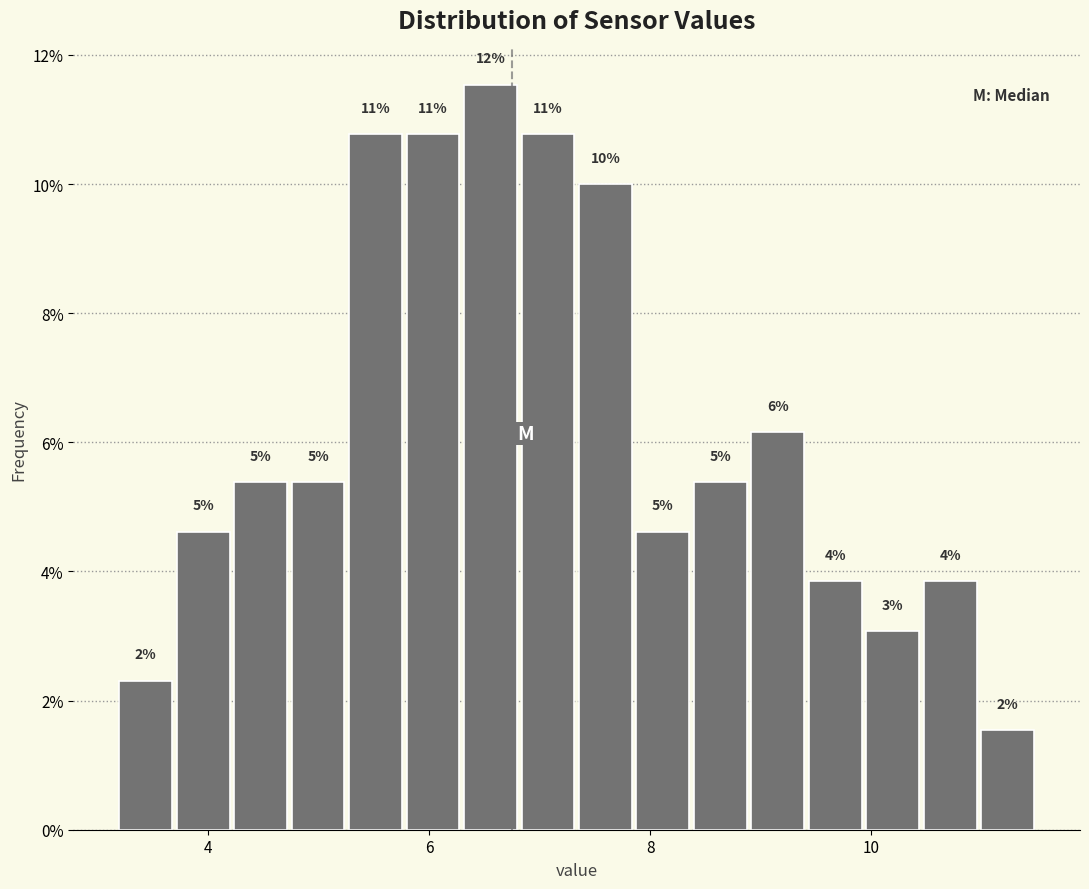

Read against the x-axis, roughly where is the centre of the tallest bar?

6.6